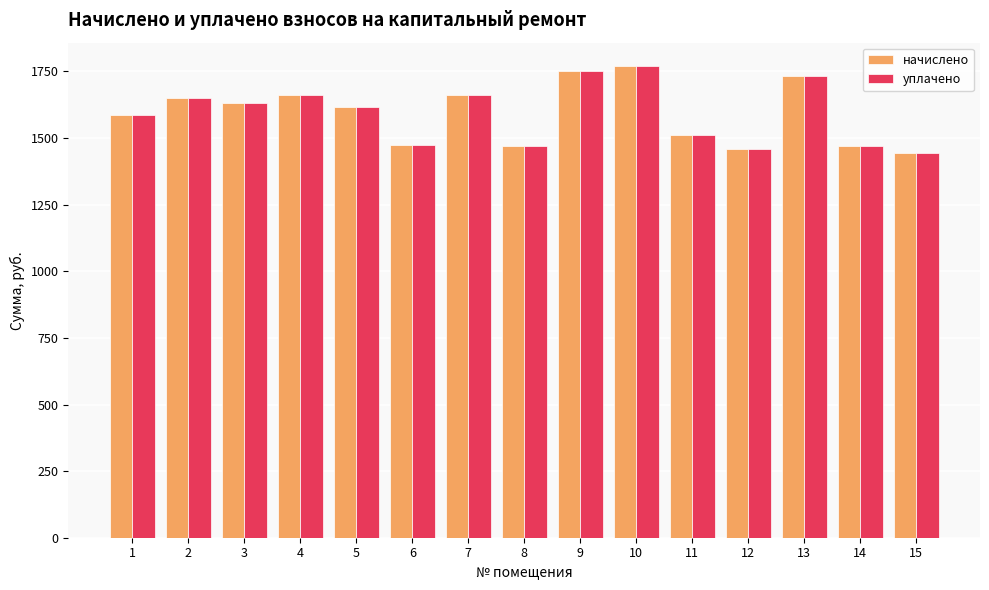

What is the total value across all series at 12?

2919.2